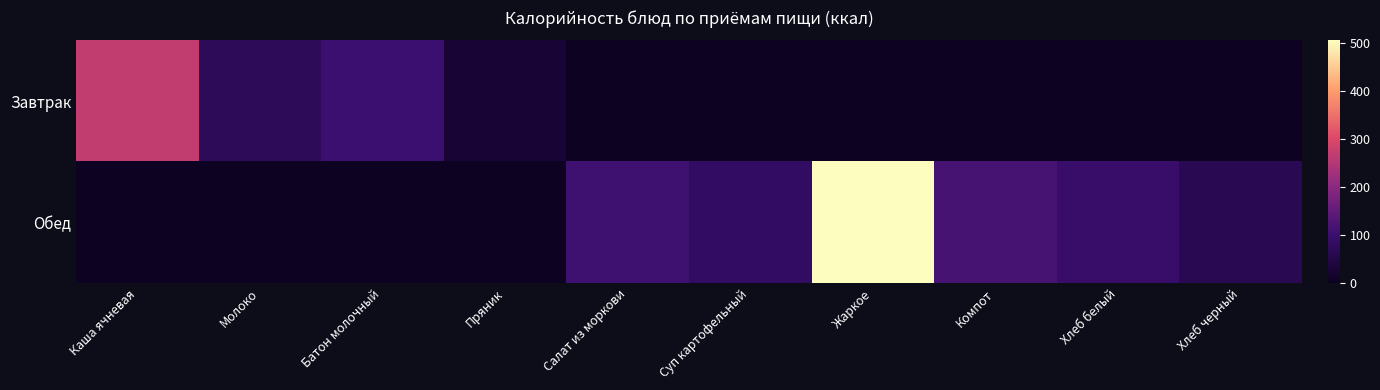

Which series has the widest spread of values?

Обед